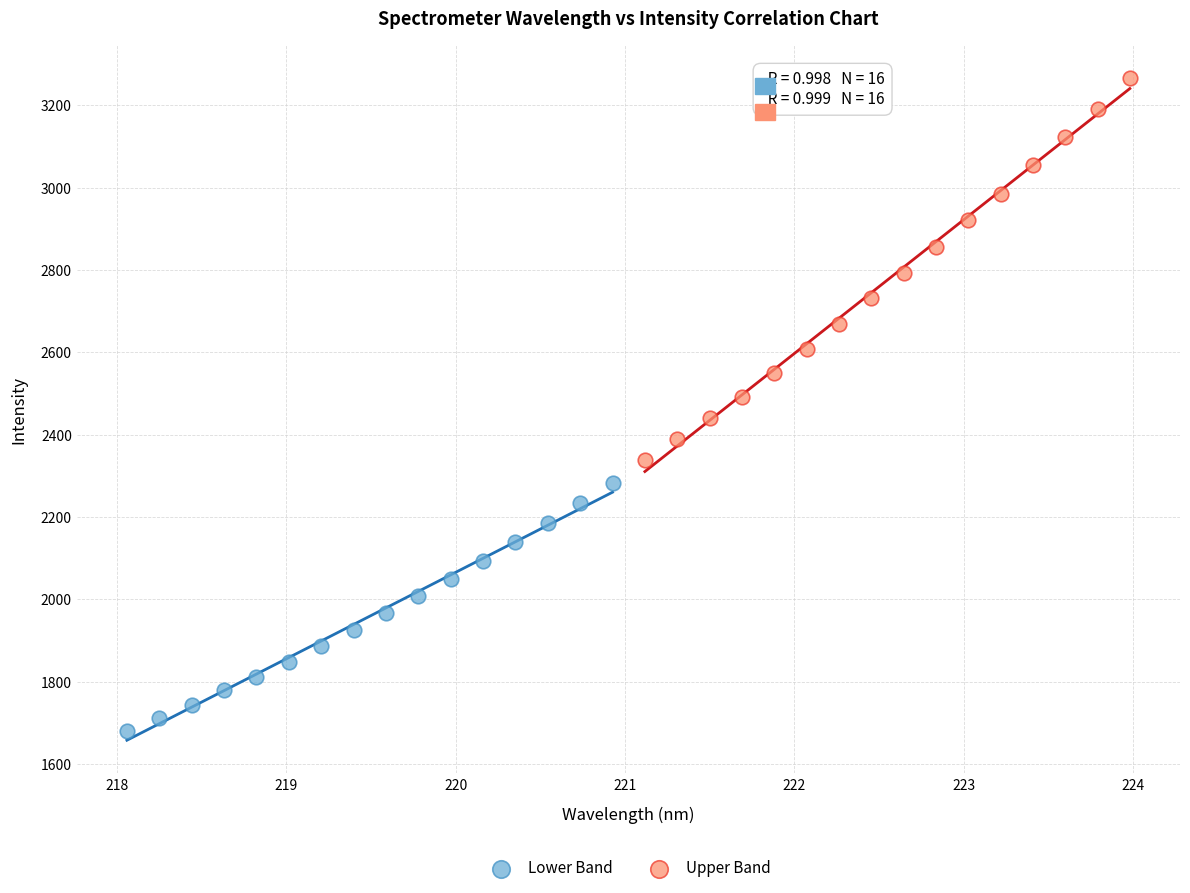

Which series reaches the maximum Y coordinate?

Upper Band